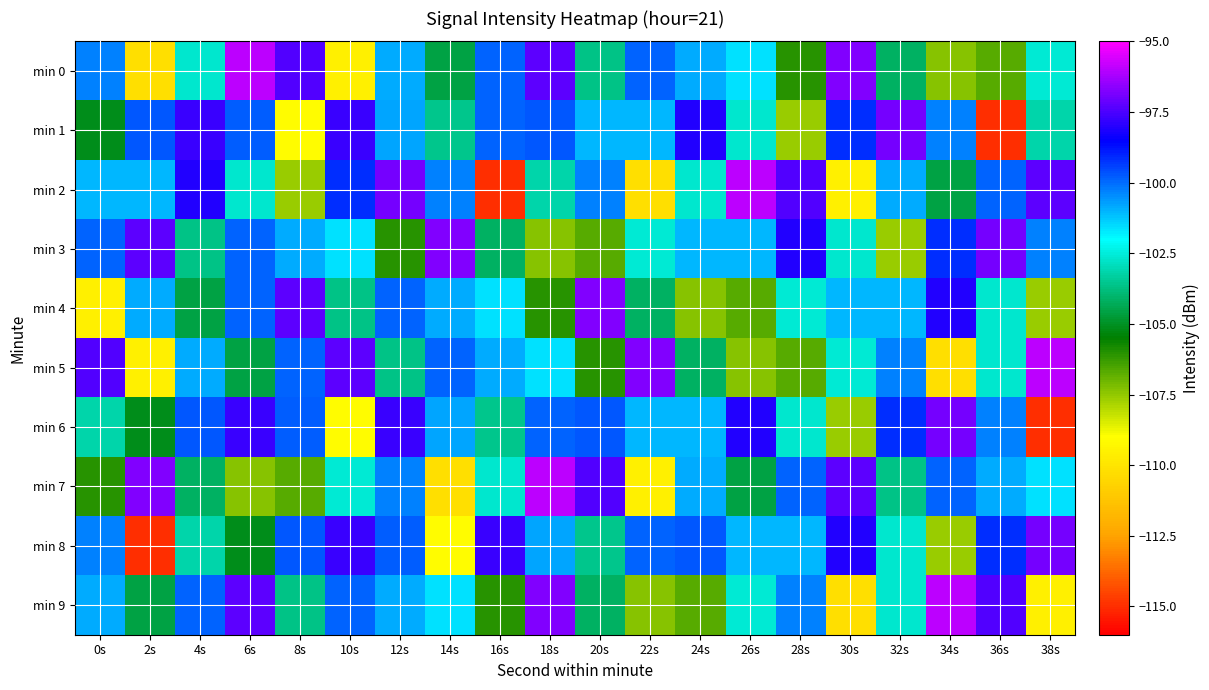

What is the difference between the highest and lowest values at 22s?

13.5